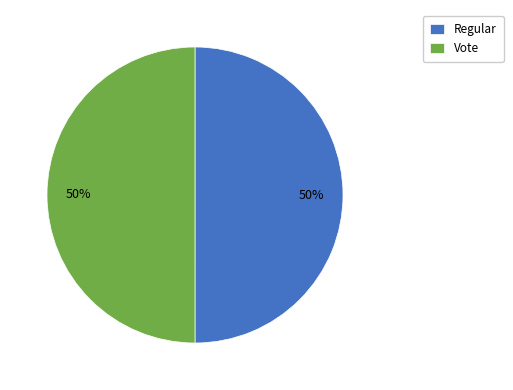

True or false: Vote accounts for 50% of the total.

True